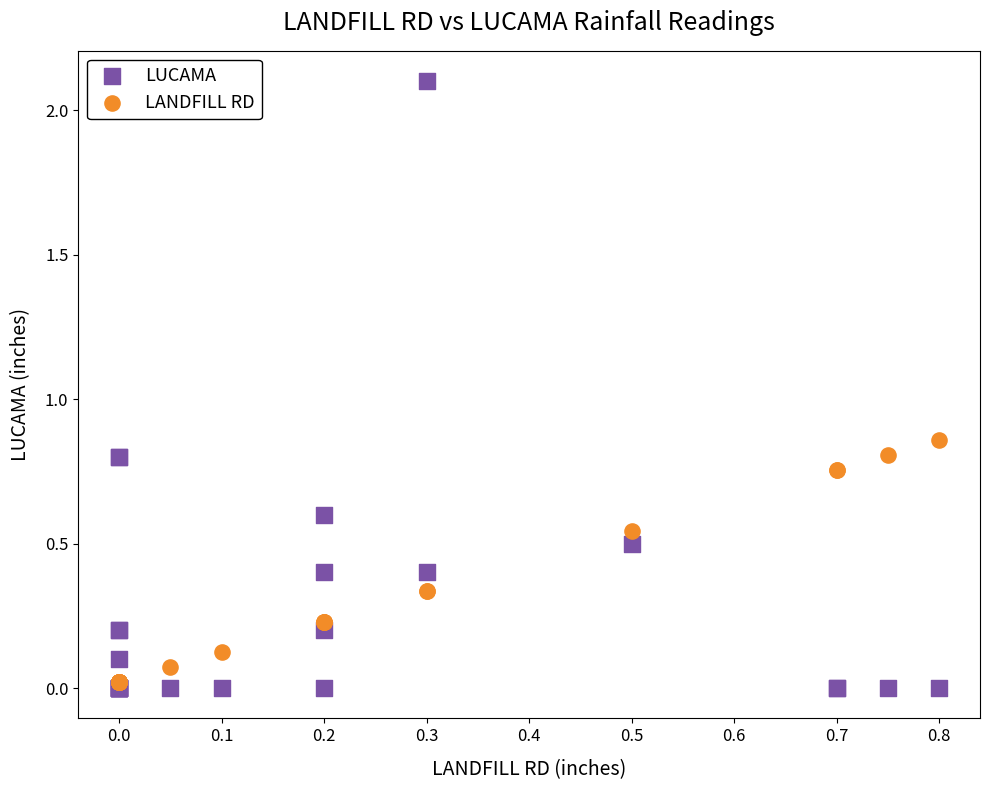

What are all the series names shown in the legend?

LUCAMA, LANDFILL RD